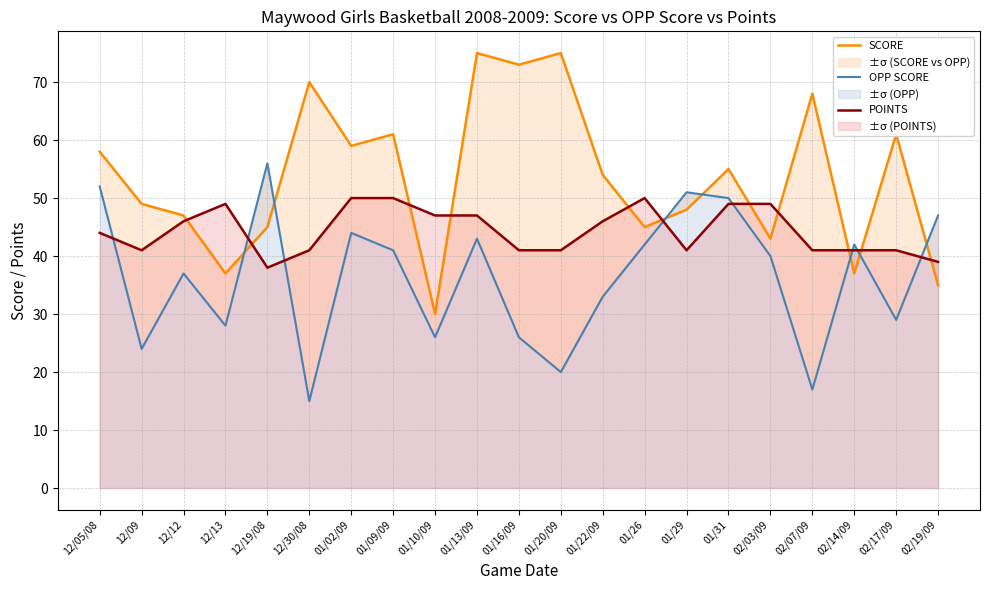

True or false: SCORE has a value of 47 at 12/12.

True